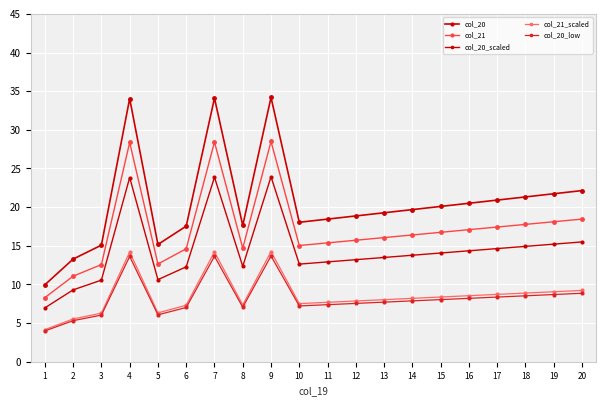

The value of col_20_scaled at 18 is 14.9. True or false?

True